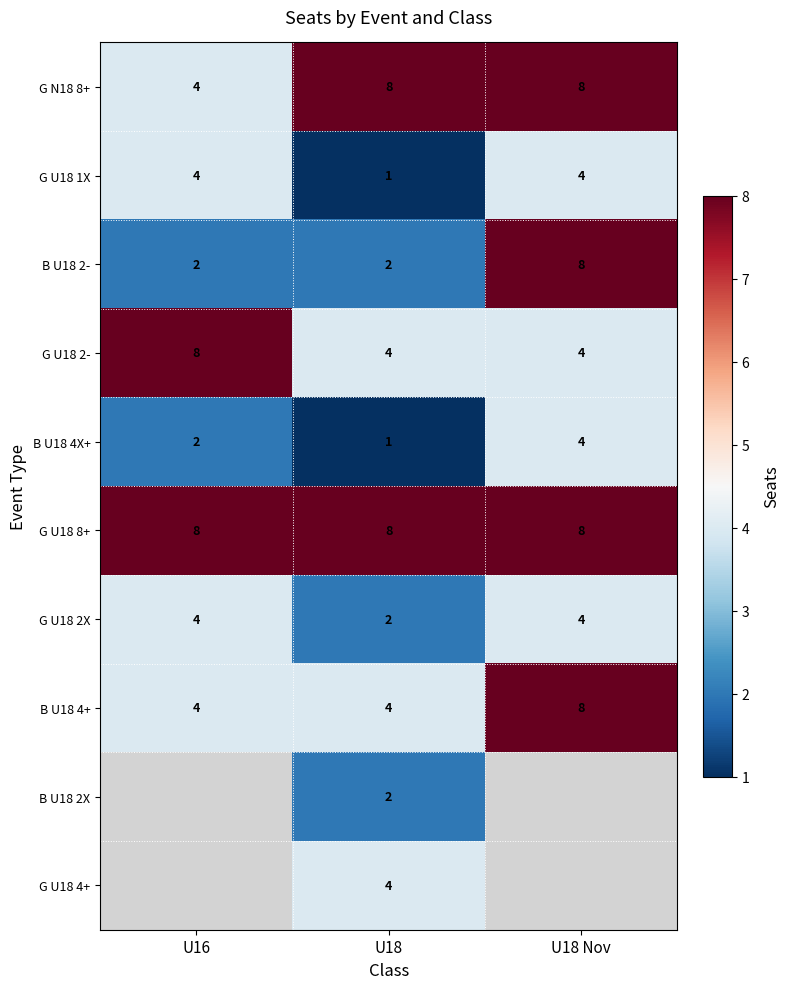

At how many categories does at least one series exceed 1?

3